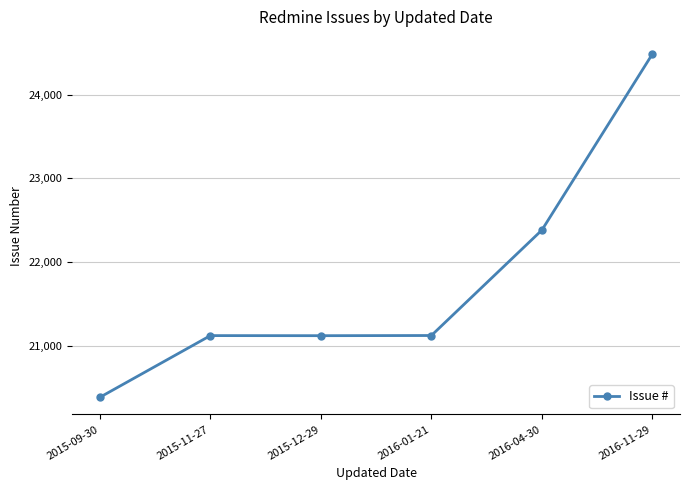

Count the number of data series in this chart.

1